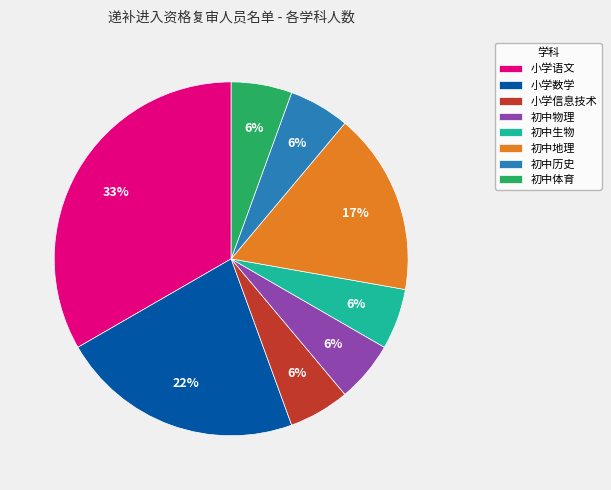

Does 初中物理 account for over 50% of the chart?

No